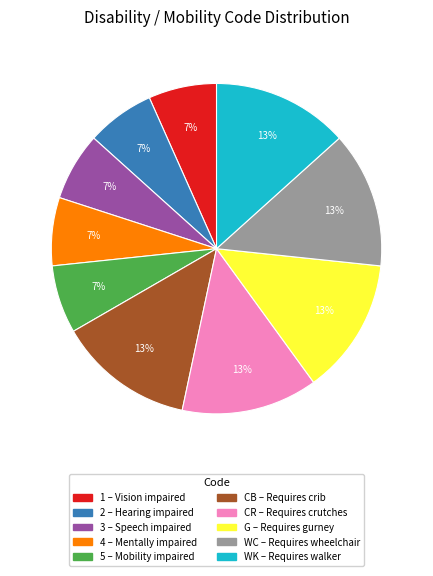

To the nearest percent, what is the average slice percentage?

10%